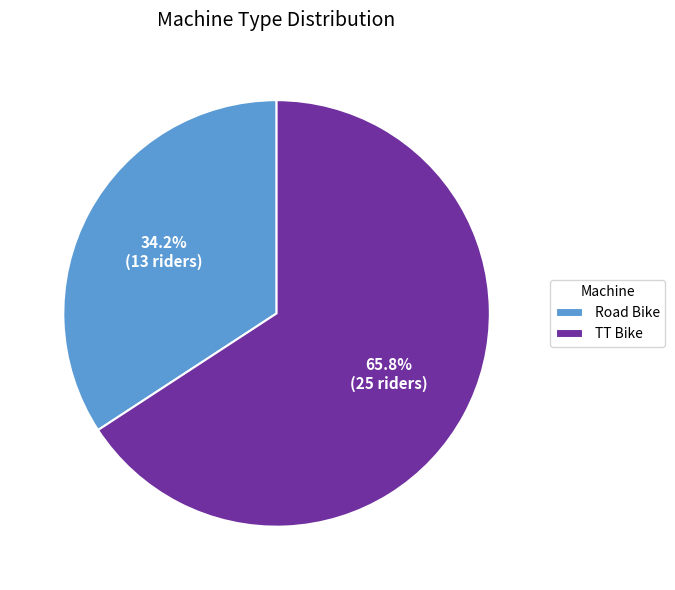

To the nearest percent, what is the average slice percentage?

50%